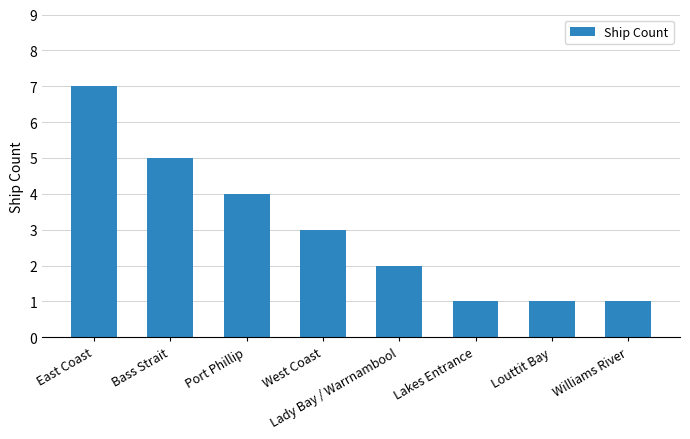

What is the sum of all values?

24